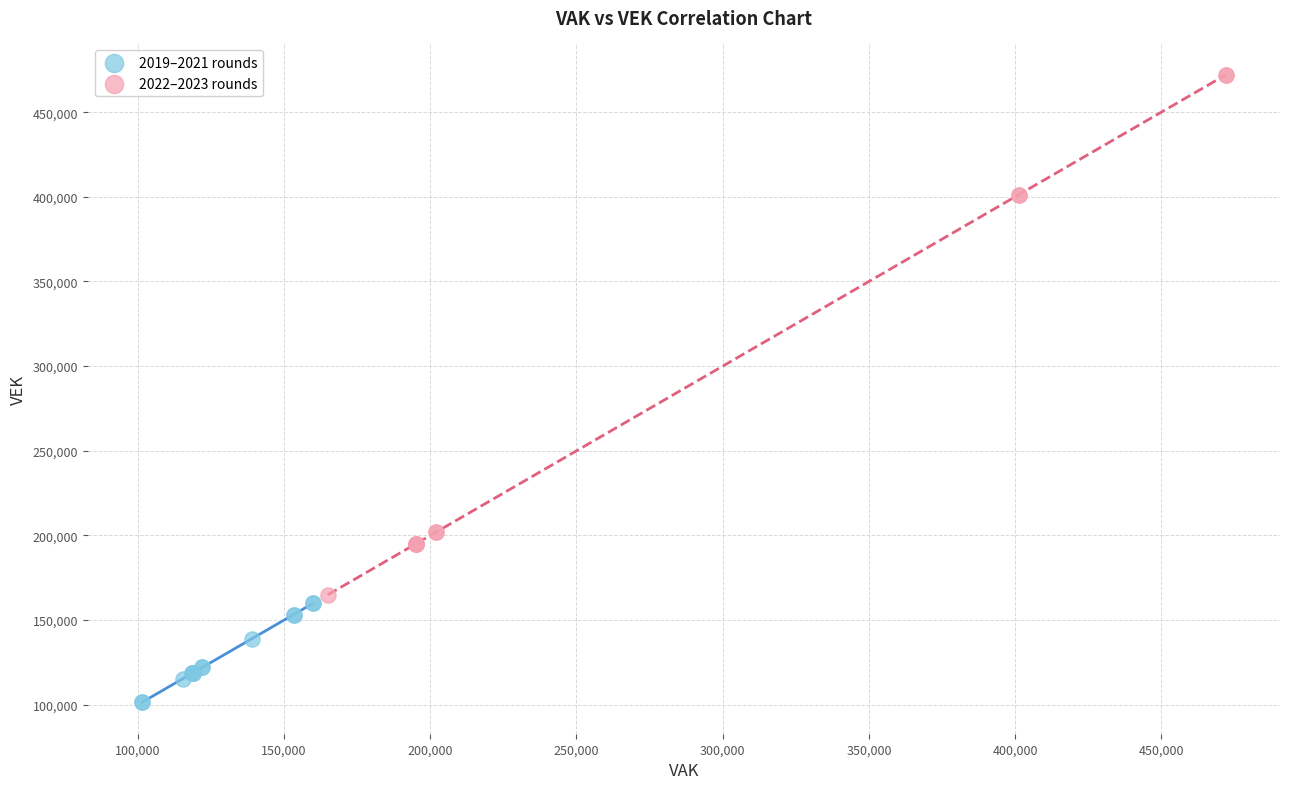

Which series contains the highest Y value?

2022–2023 rounds